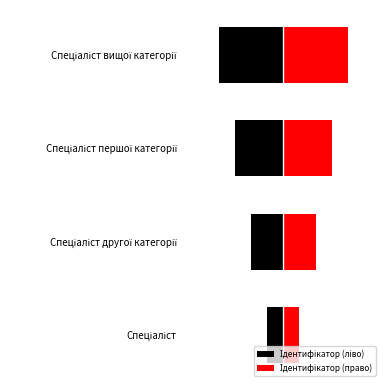

Rank the series by their maximum value, from lowest to highest.

Ідентифікатор (ліво), Ідентифікатор (право)